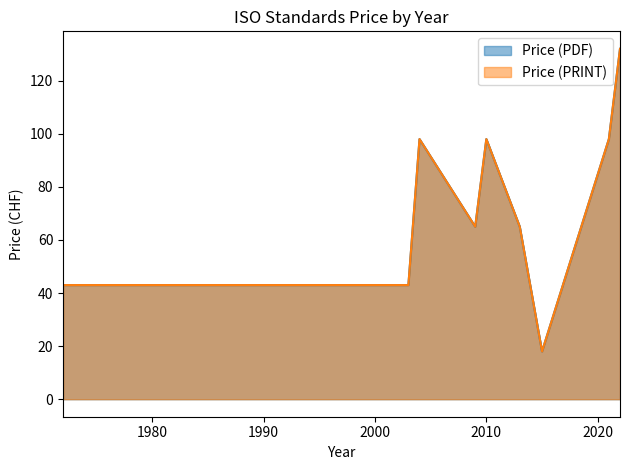

What is the value of the Price (PRINT) point at the 8th from the left?

98